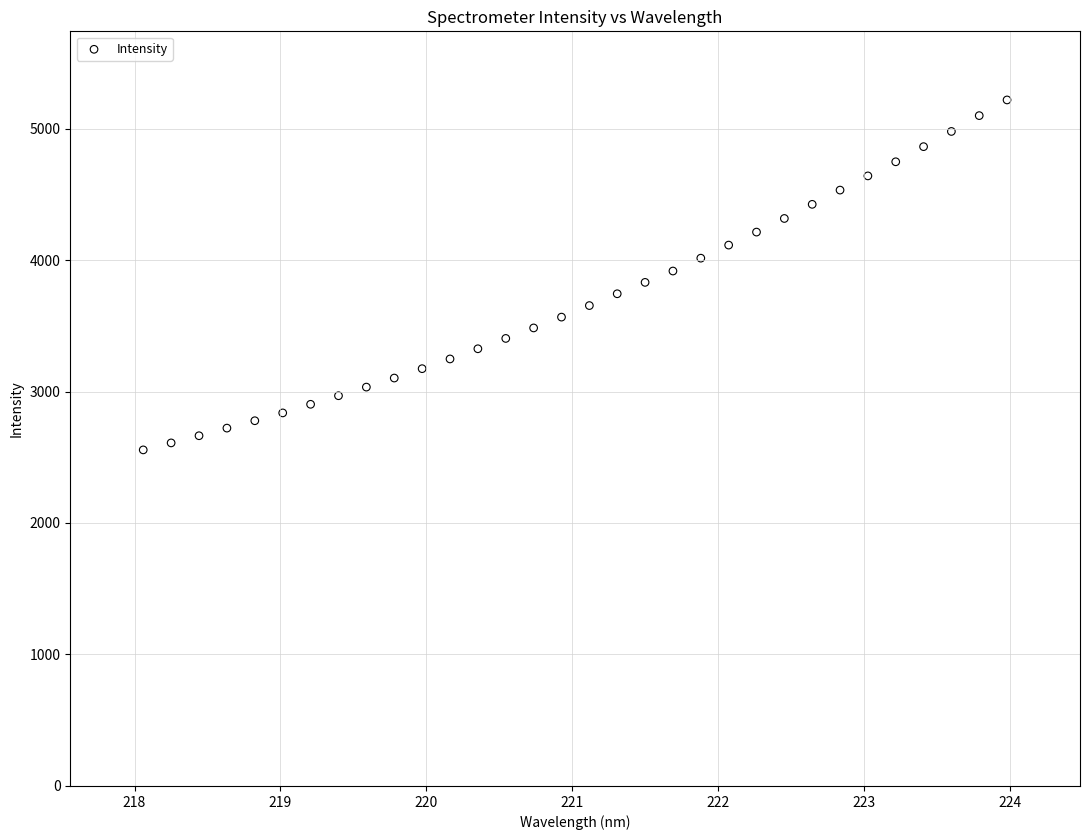

What is the range of X values (max minus min)?

5.9